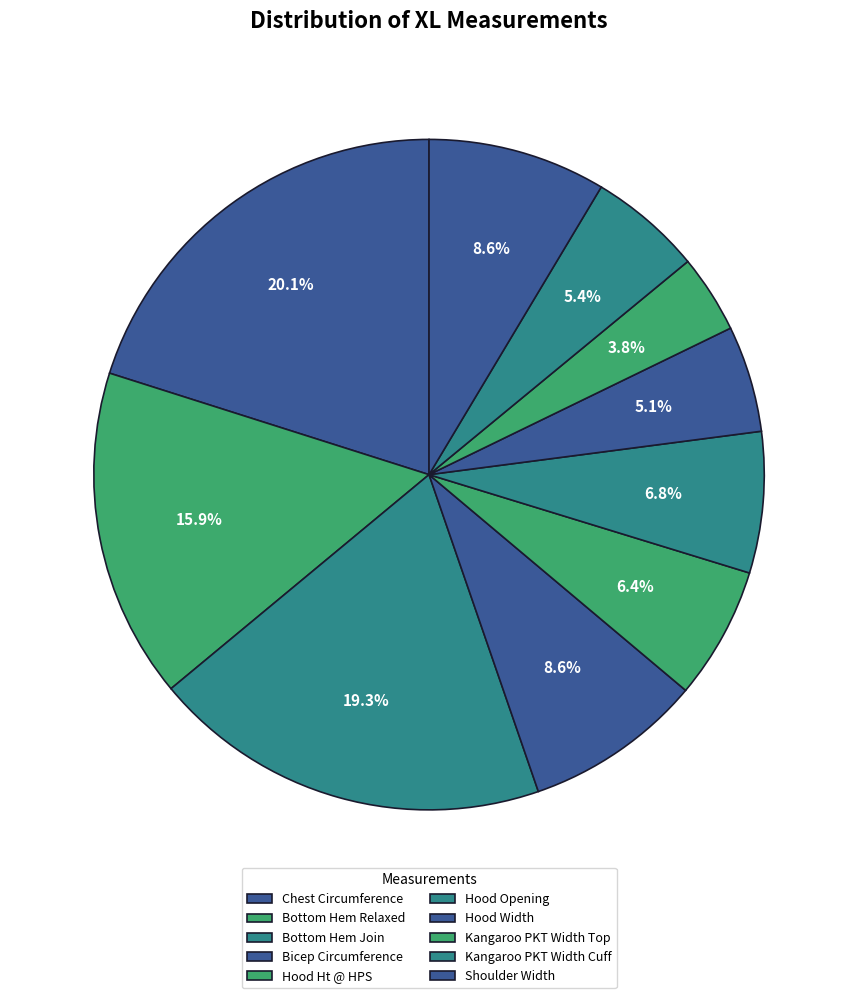

To the nearest percent, what portion does Hood Opening represent?

7%